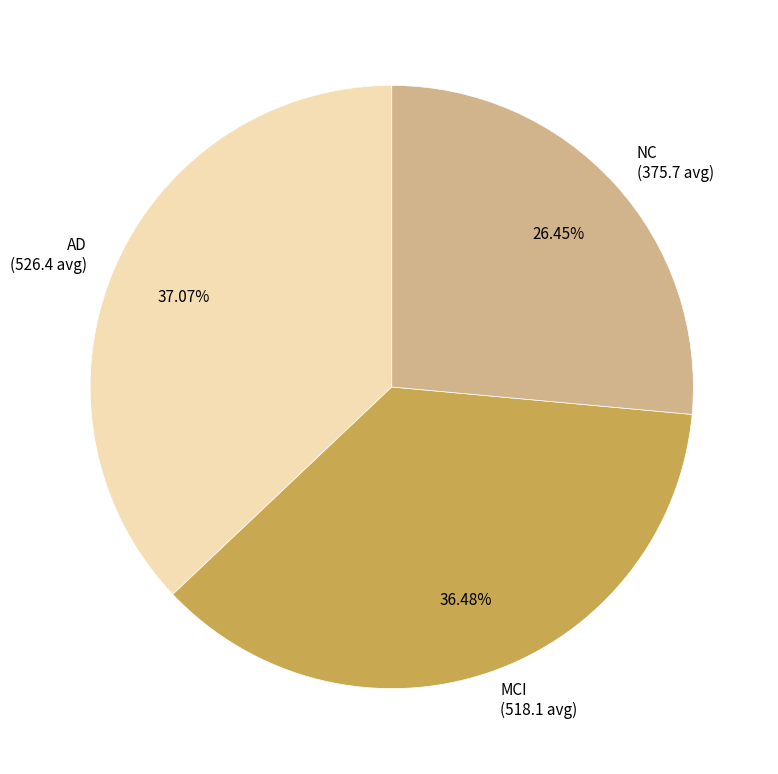

Approximately how many times larger is the value at AD compared to MCI?

1.0